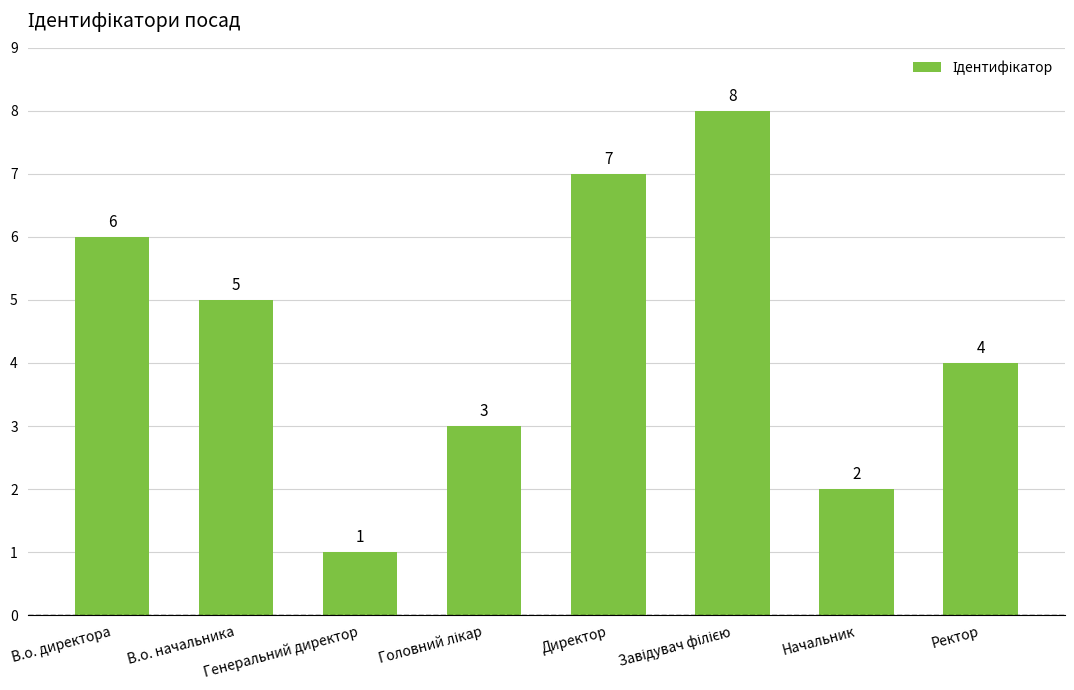

Where is the data nearest to the value 4?

Ректор